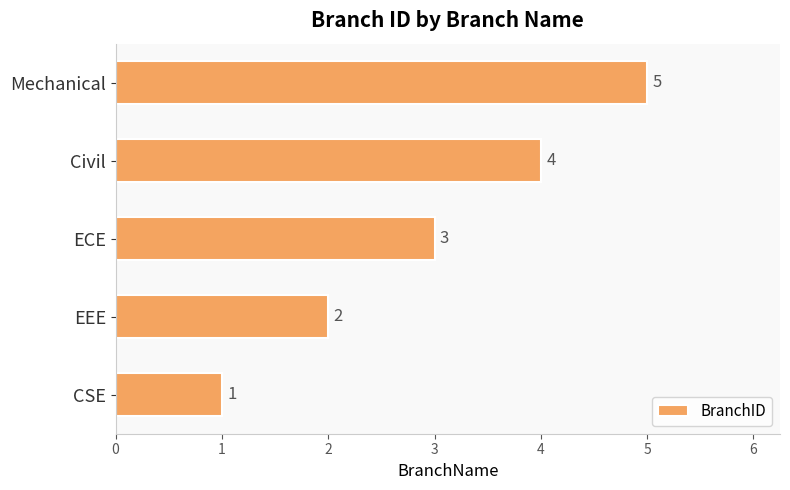

Which has a higher value, CSE or Mechanical?

Mechanical